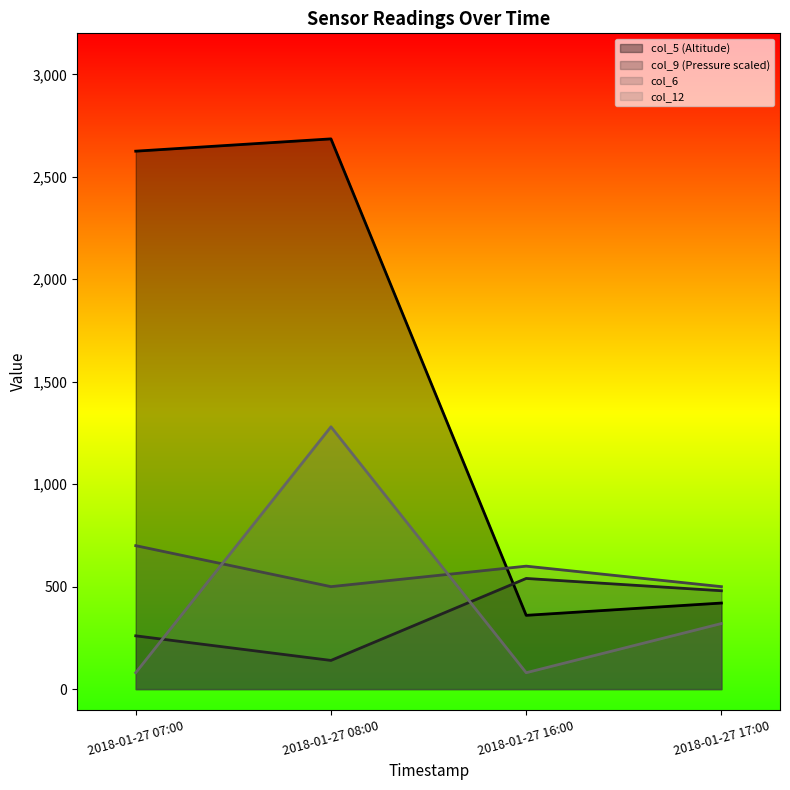

At 2018-01-27 17:00, list the series in order from smallest to largest.

col_12, col_5 (Altitude), col_9 (Pressure), col_6